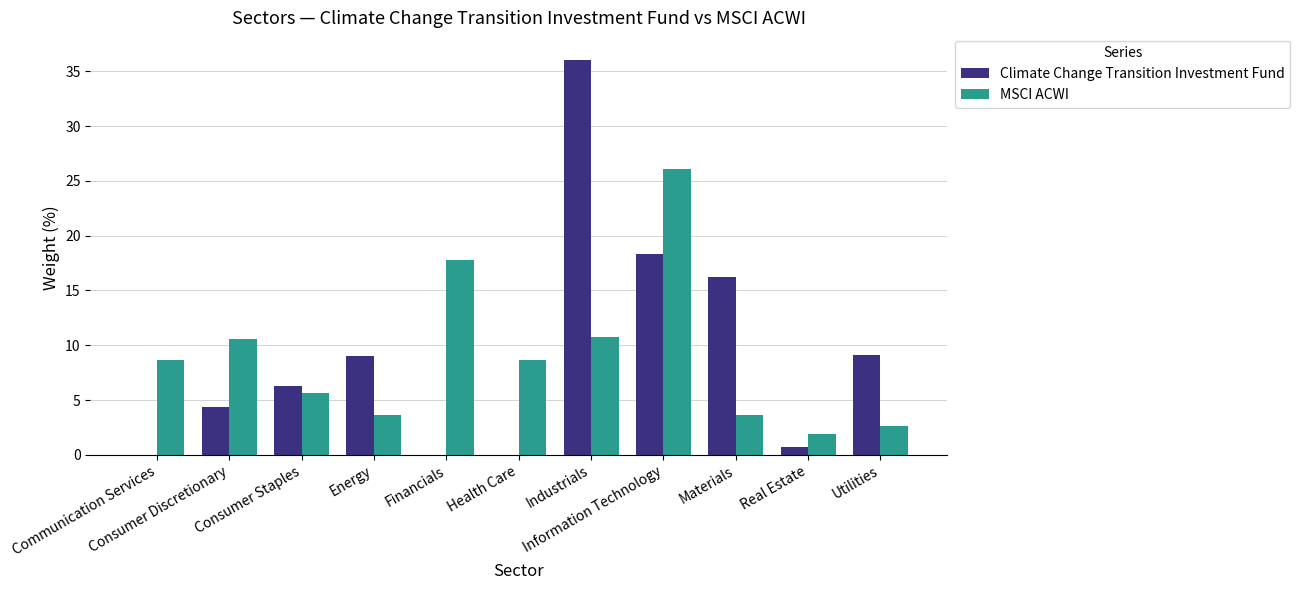

How many groups of bars are there?

11